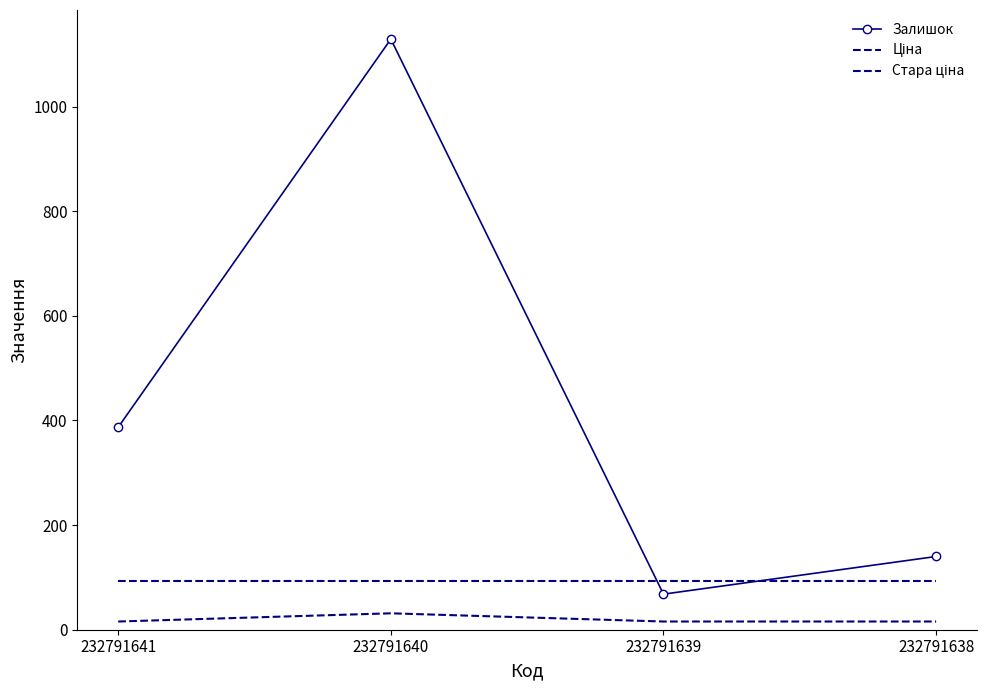

How many lines are shown in the chart?

3